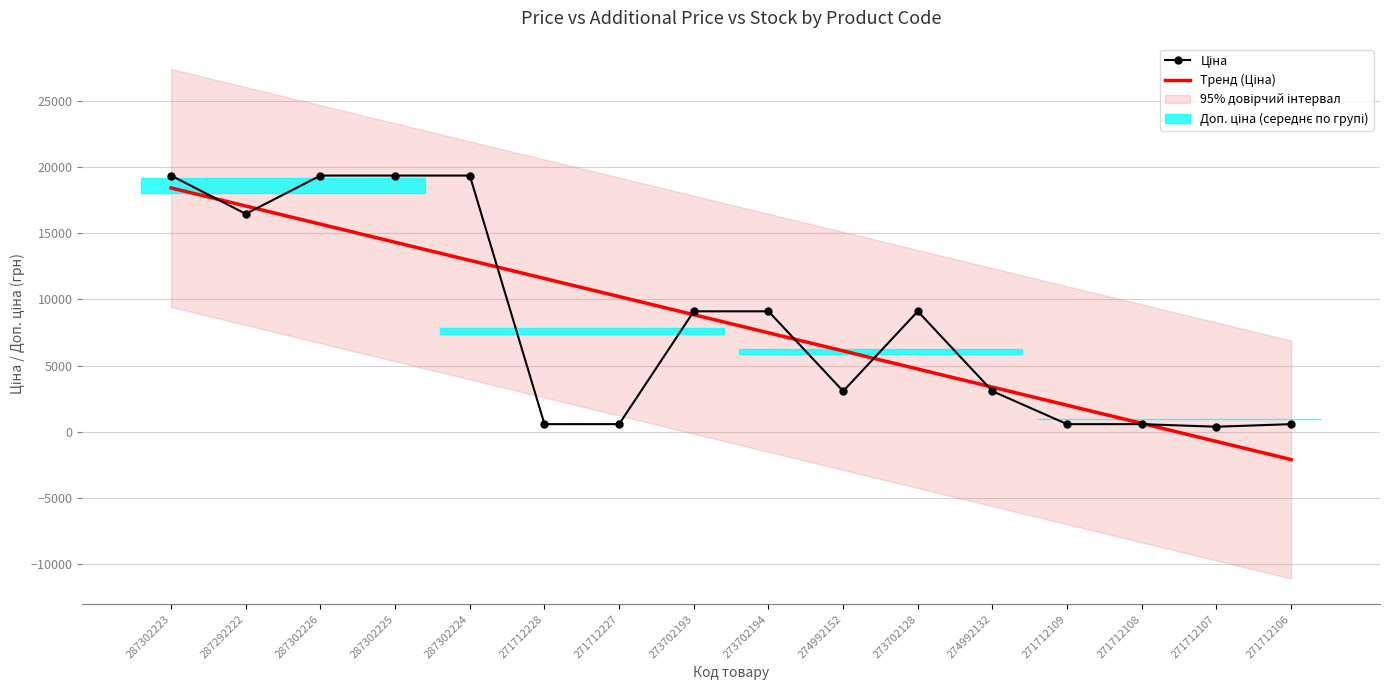

At how many categories does at least one series exceed 7637?

10